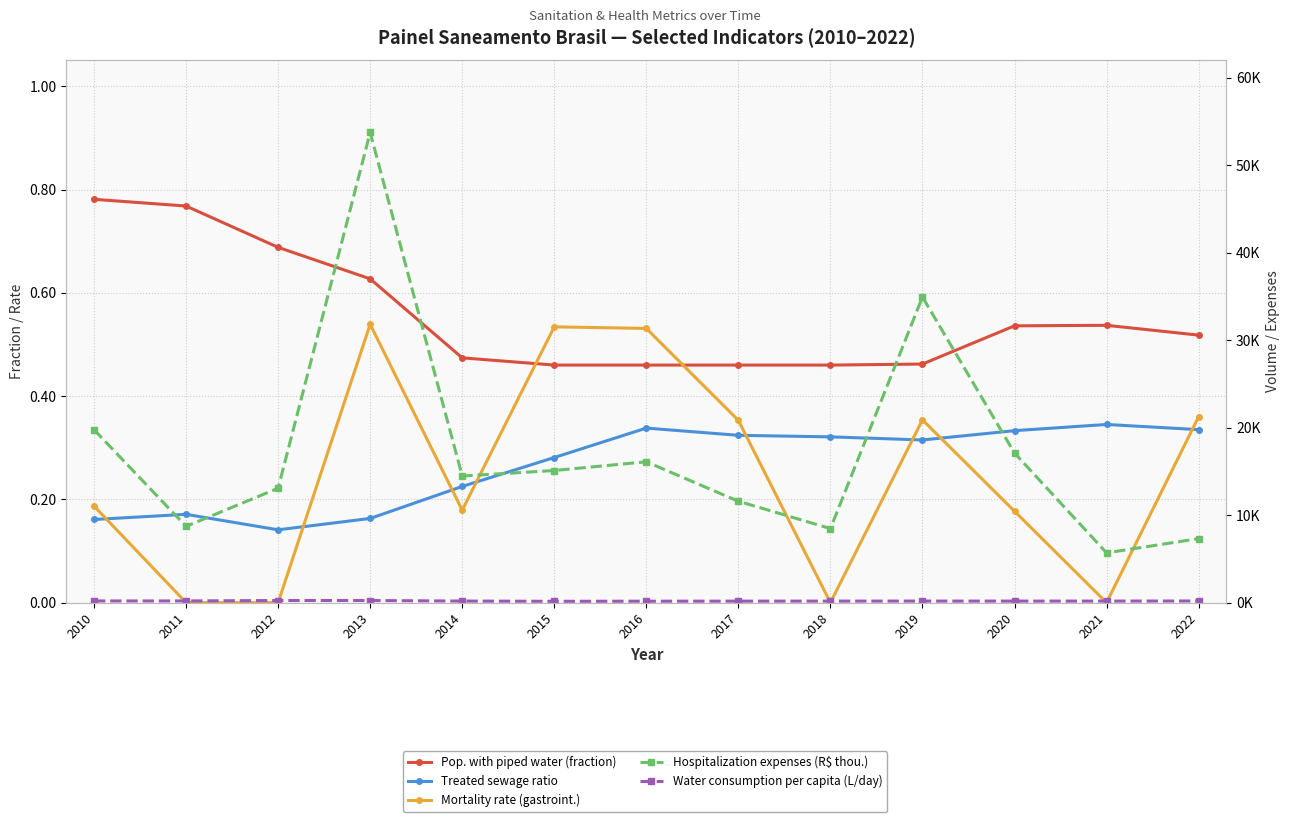

What is the sum of the Hospitalization expenses (R$ thou.) values at 2019 and 2015?

50051.8